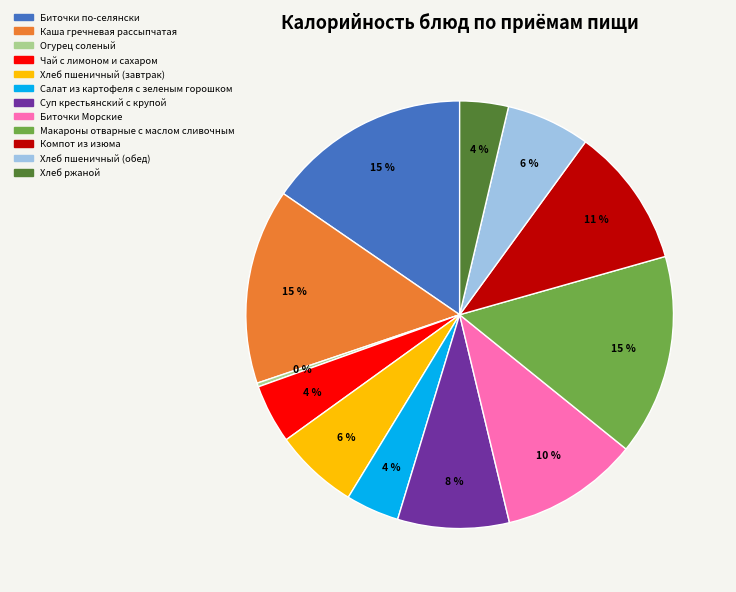

Which category has the smallest portion of the pie?

Огурец соленый